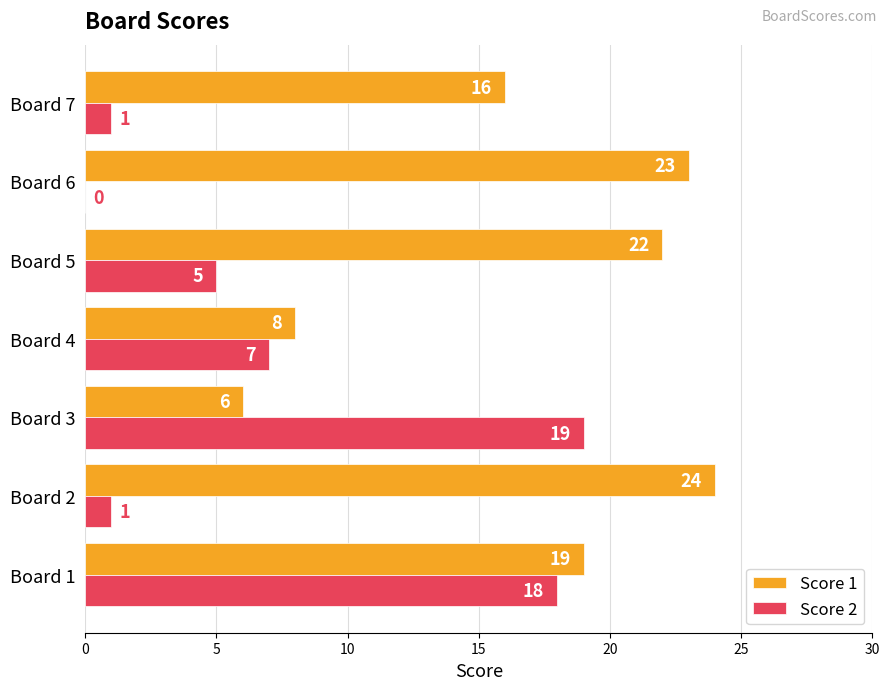

Is the value of Score 2 at Board 3 greater than the value of Score 1 at Board 6?

No